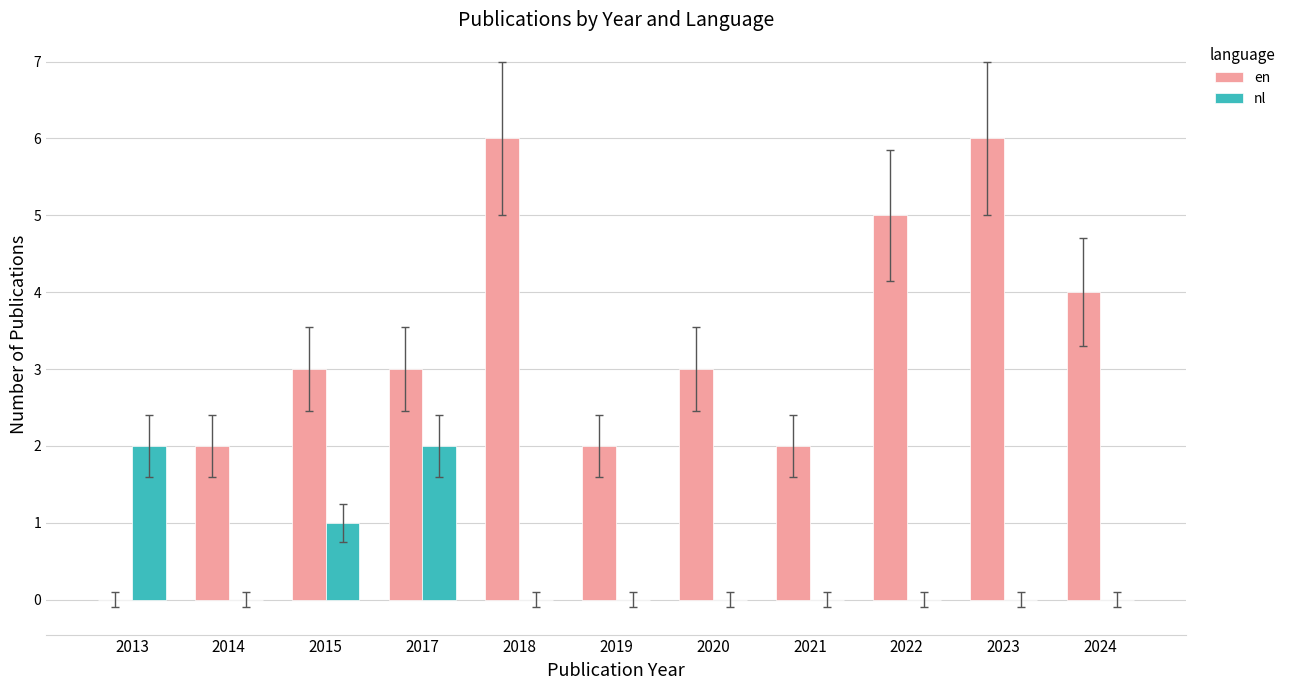

Is the value of en at 2019 greater than the value of nl at 2014?

Yes